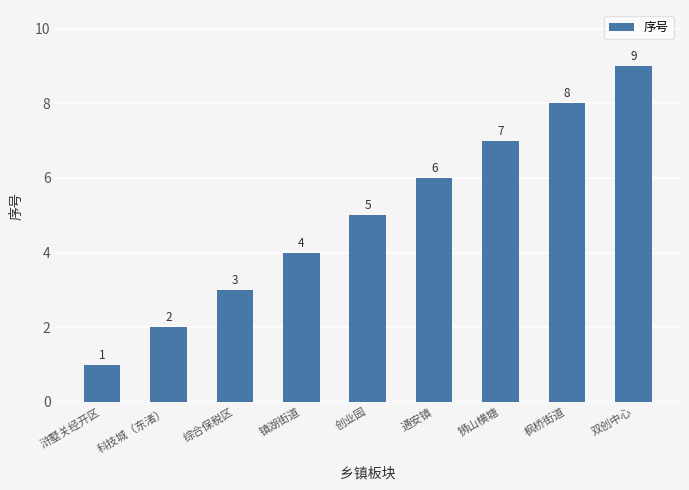

Where is the data nearest to the value 5?

创业园